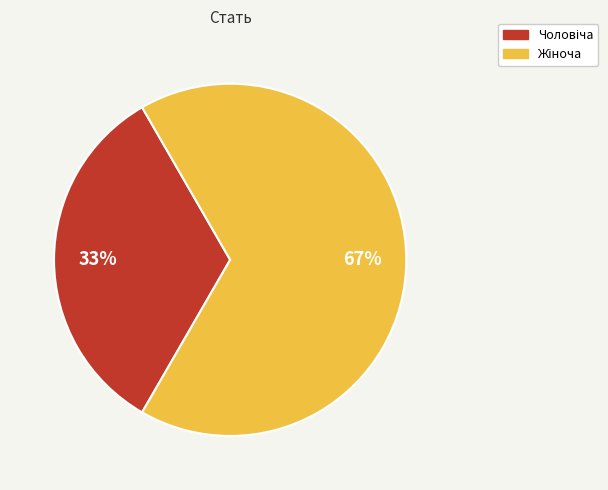

To the nearest percent, what is the average slice percentage?

50%